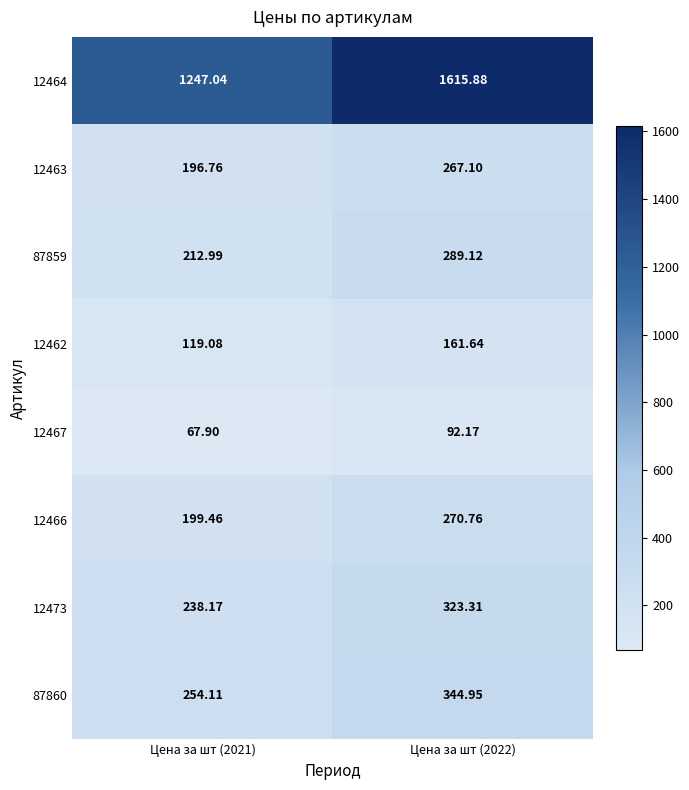

Is the value of 87860 at Цена за шт (2021) greater than the value of 12462 at Цена за шт (2021)?

Yes